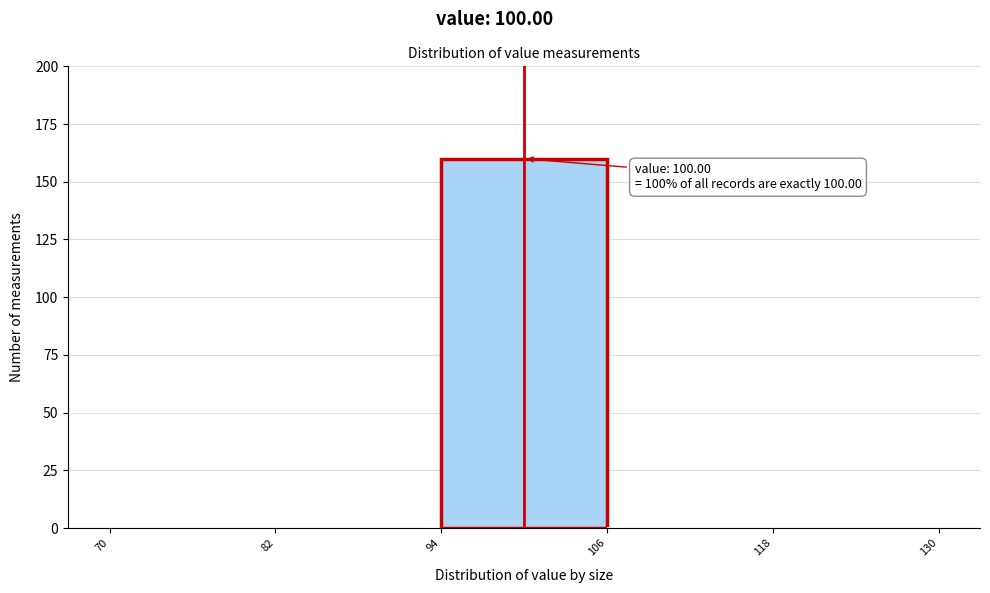

Over which range of the x-axis is the bar tallest?

94 to 106